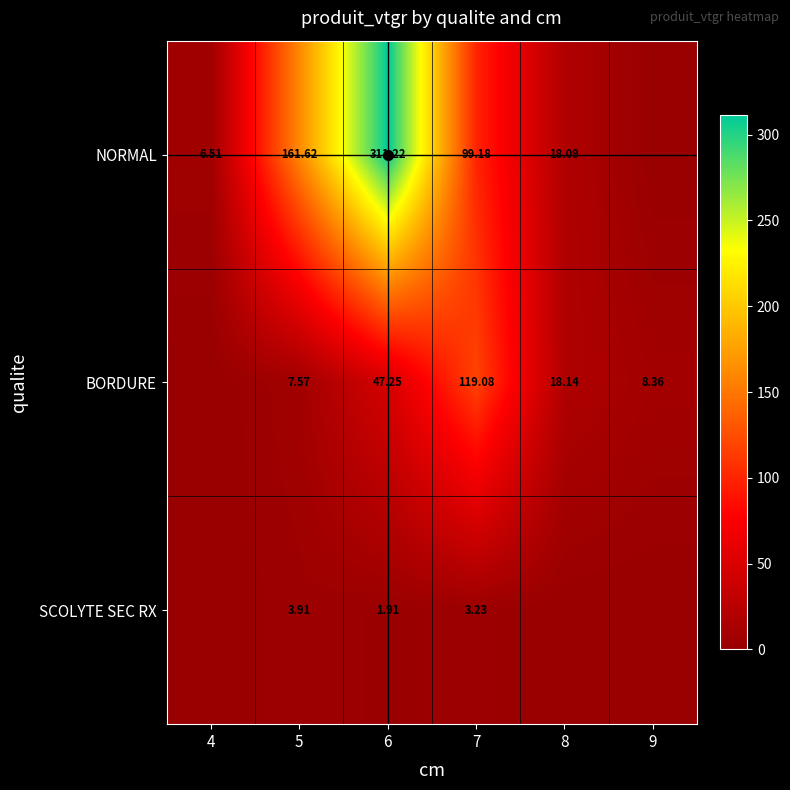

Rank the series by their average value, from lowest to highest.

SCOLYTE SEC RX, BORDURE, NORMAL